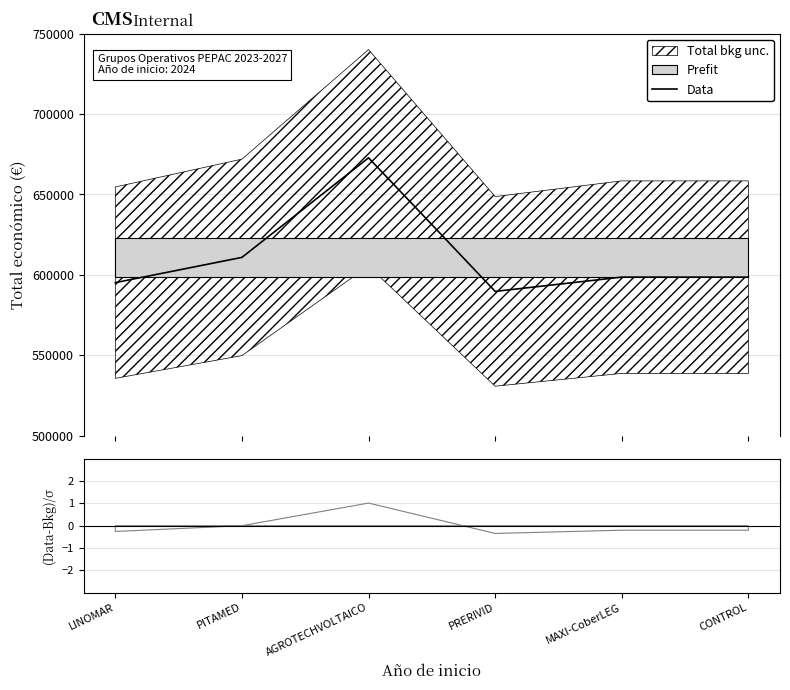

What is the label of the 4th point from the right?

AGROTECHVOLTAICO